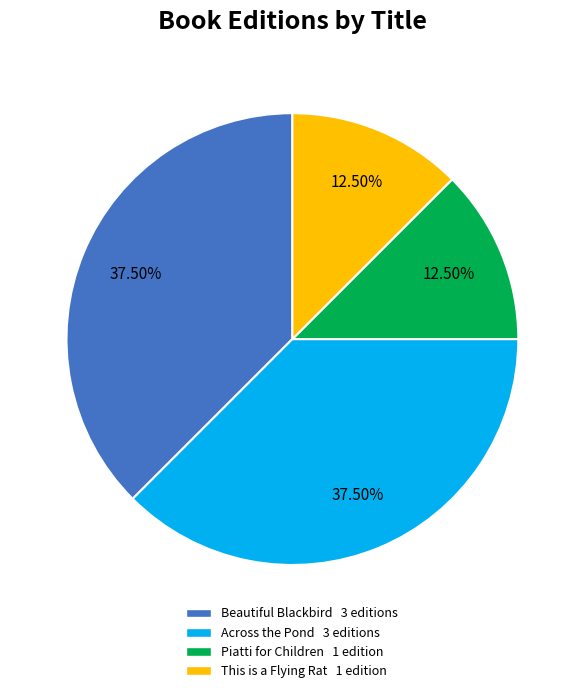

Between Across the Pond 3 editions and Piatti for Children 1 edition, which is larger?

Across the Pond 3 editions